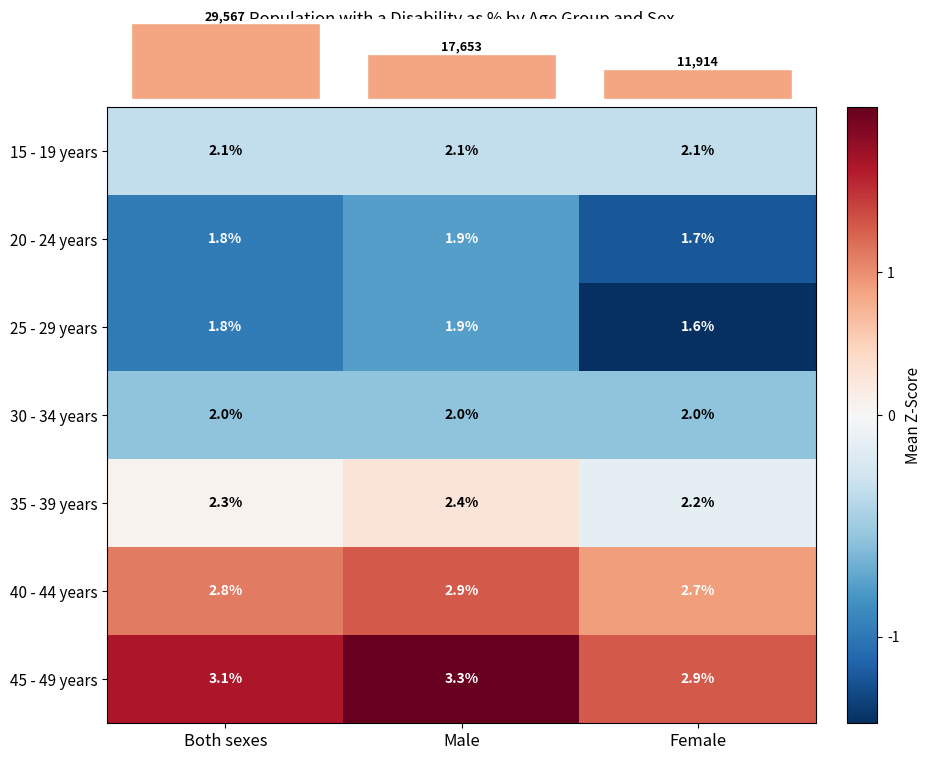

What is the sum of all 45 - 49 years values?

9.3